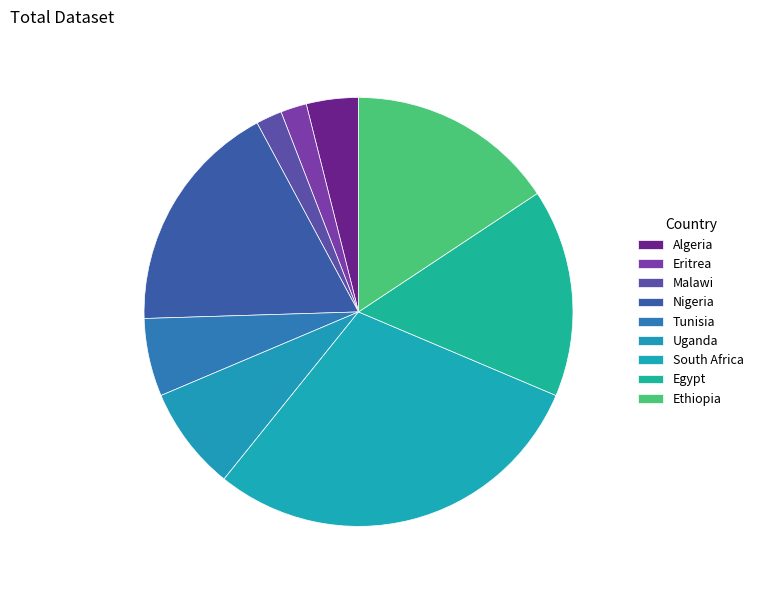

Count the number of slices in the pie.

9